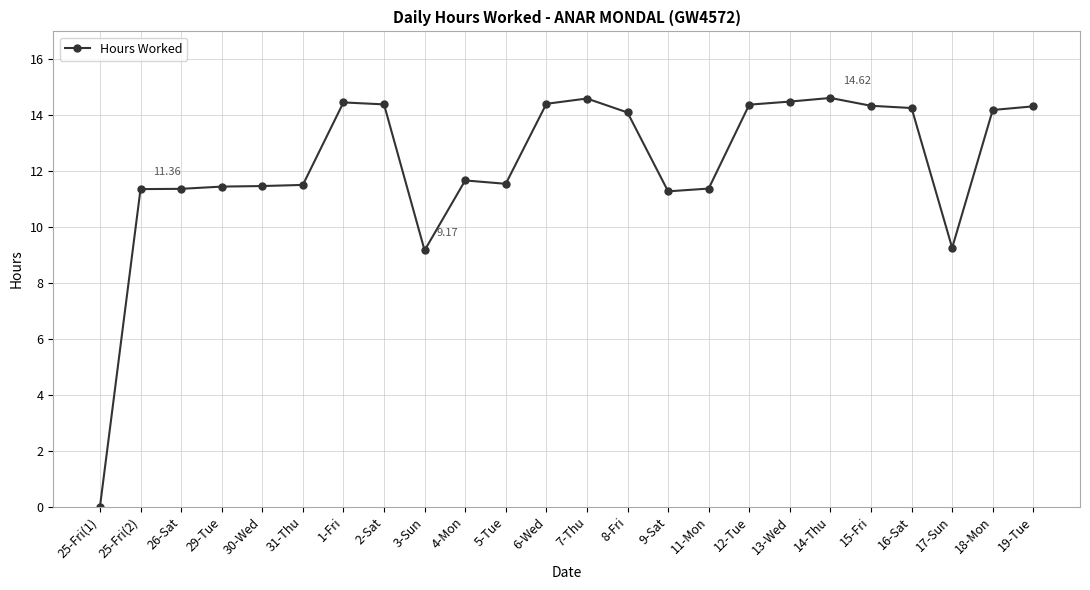

True or false: the data shows 19.0 at 15-Fri.

False